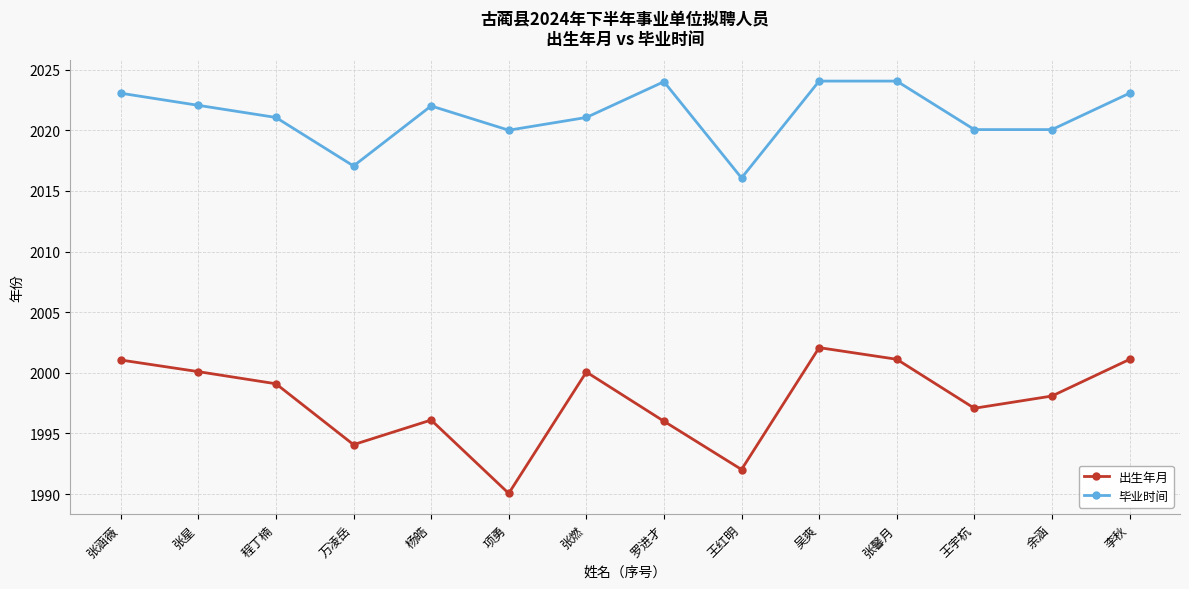

True or false: 出生年月 and 毕业时间 intersect in this chart.

False